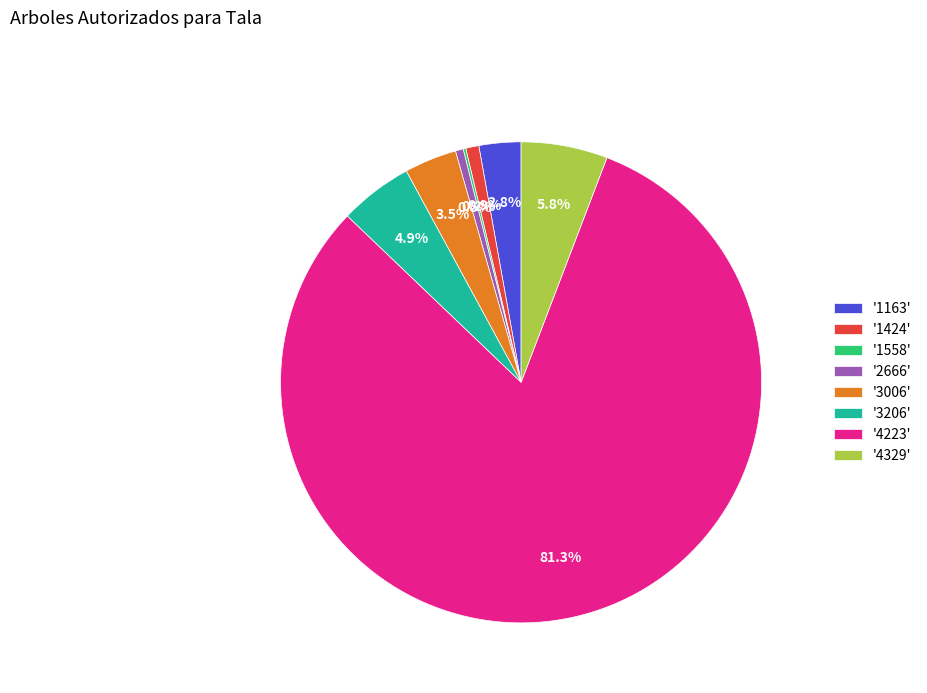

How much of the chart is everything except '3206'?

95.1%